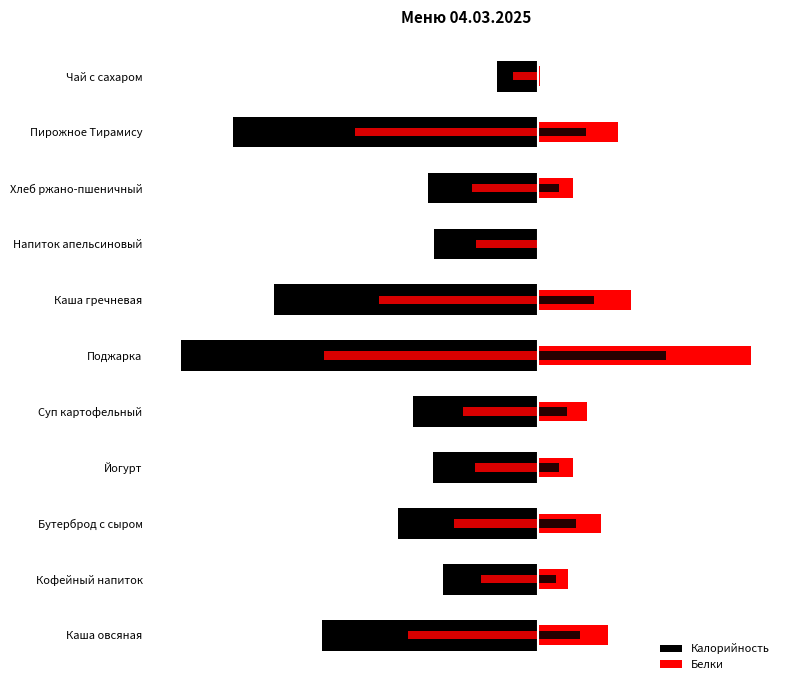

Rank the series by their average value, from highest to lowest.

Белки, Калорийность